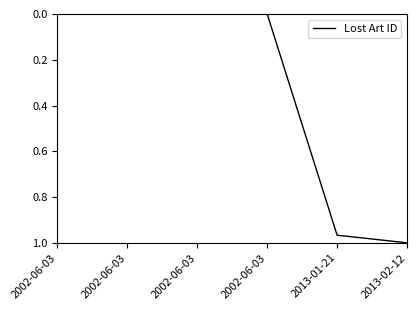

List the labels in order of value, smallest first.

2002-06-03, 2002-06-03, 2002-06-03, 2002-06-03, 2013-01-21, 2013-02-12